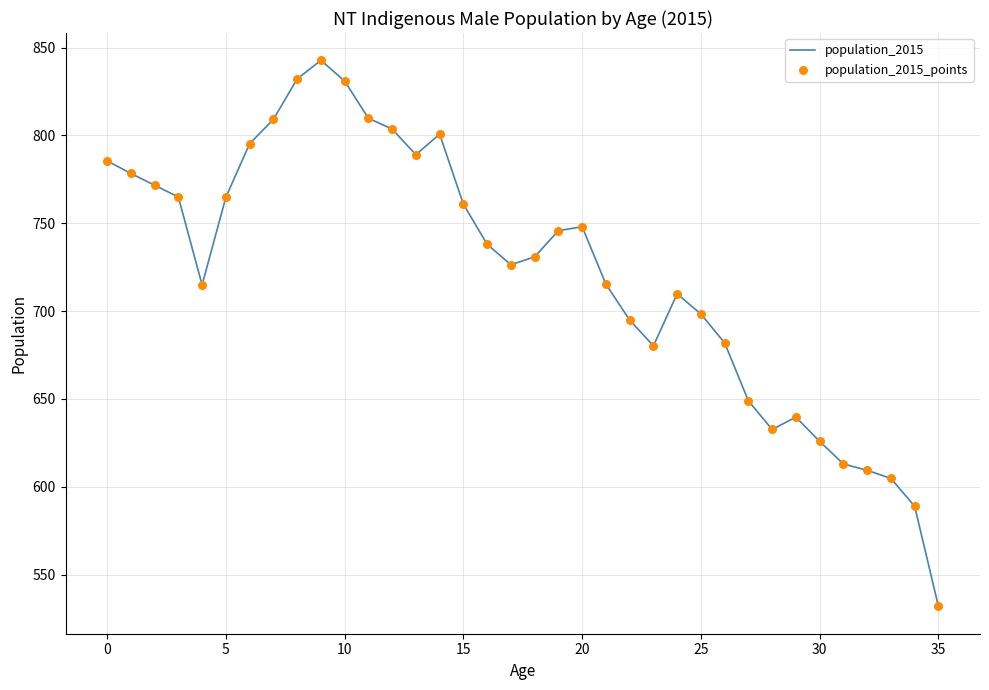

What is the difference between the maximum and minimum values?

310.8